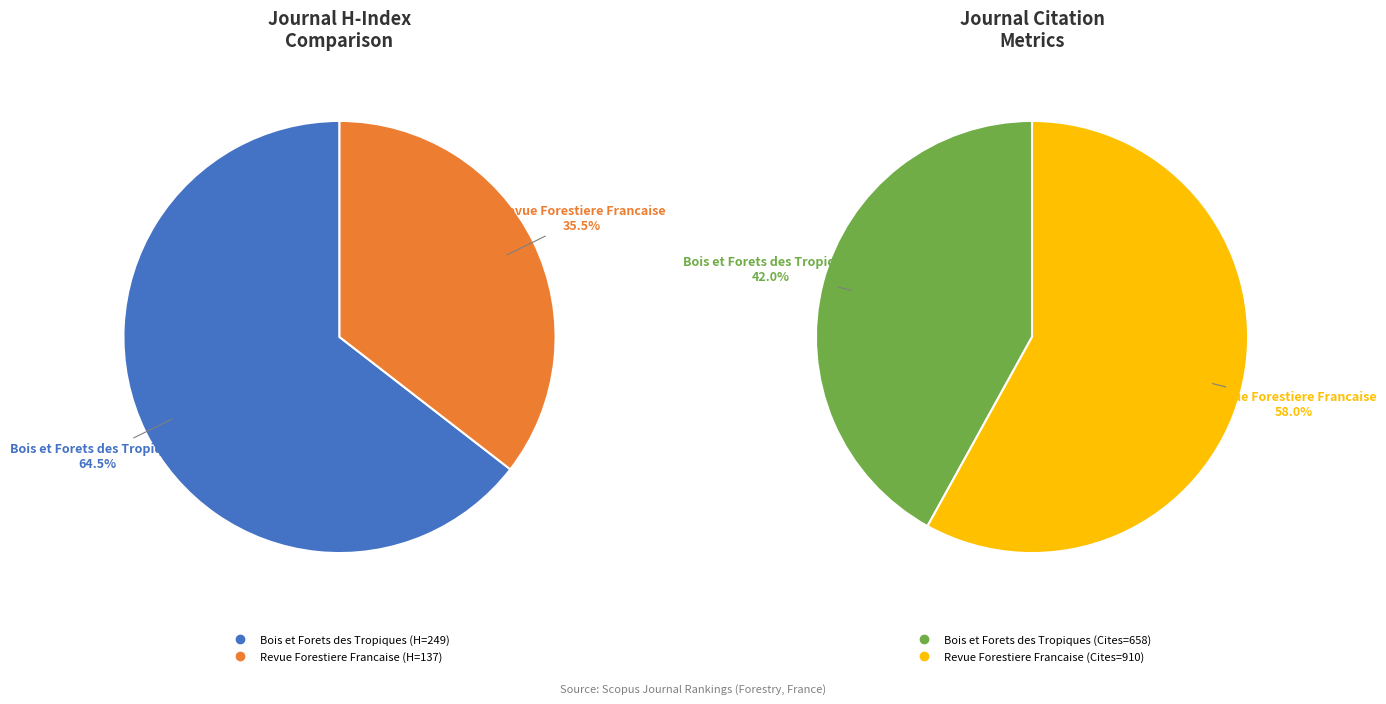

To the nearest percent, what is the combined percentage of Bois et Forets des Tropiques and Revue Forestiere Francaise?

100%